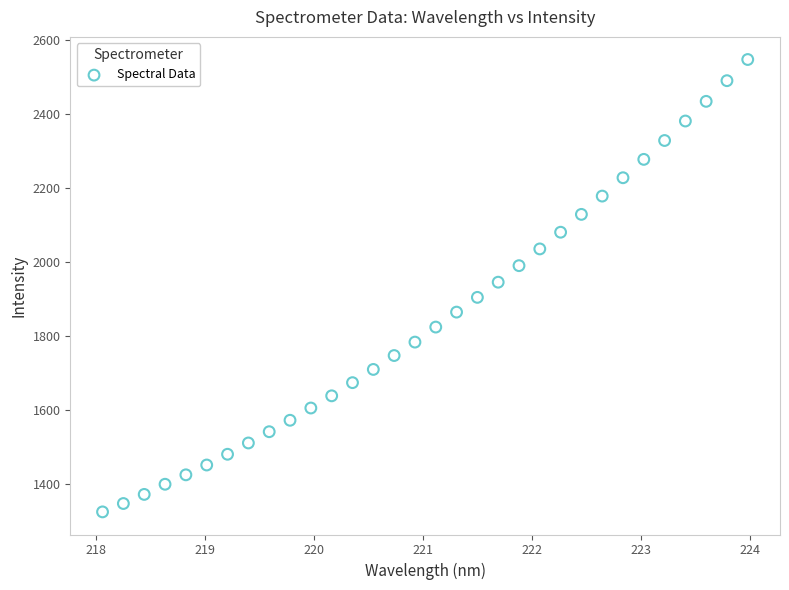

What is the range of Y values (max minus min)?

1222.1